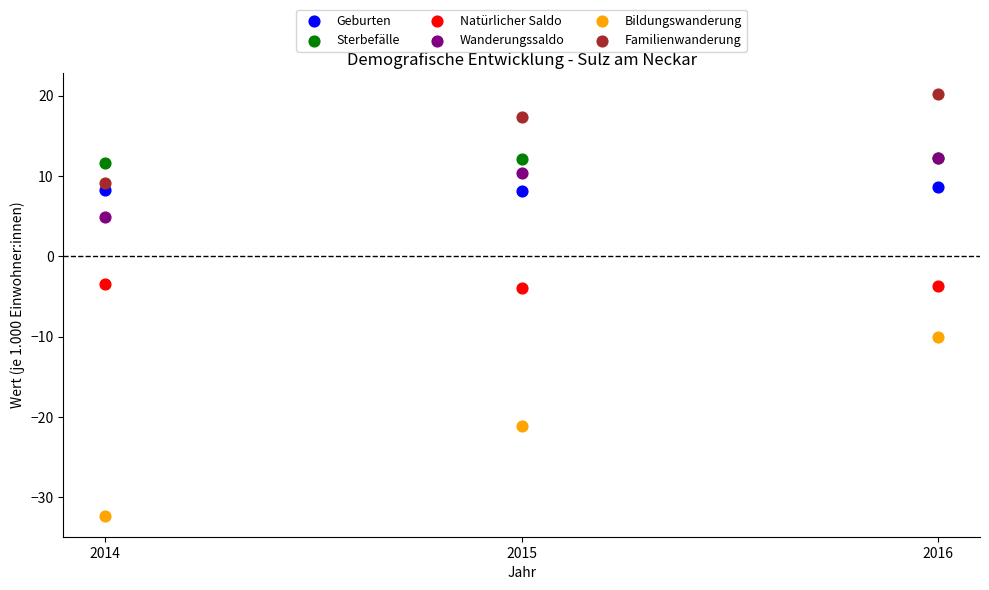

Which series has the widest spread of Y values?

Bildungswanderung